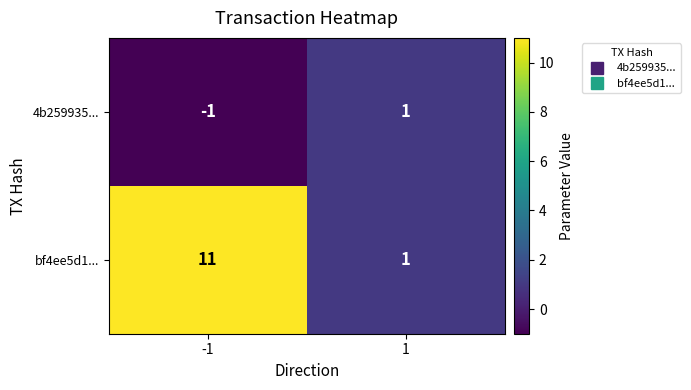

Which series changed the most between -1 and 1?

bf4ee5d1...